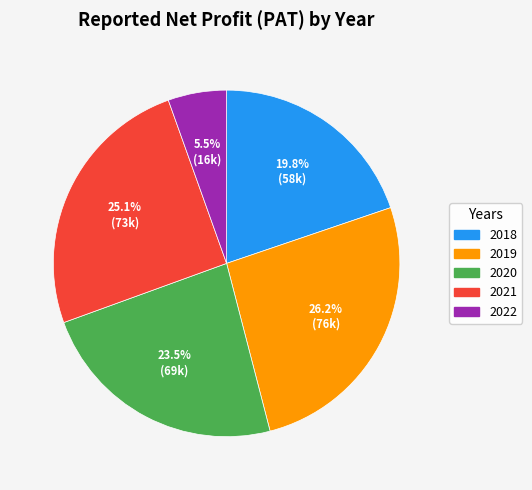

Rank the categories by value from lowest to highest.

2022, 2018, 2020, 2021, 2019